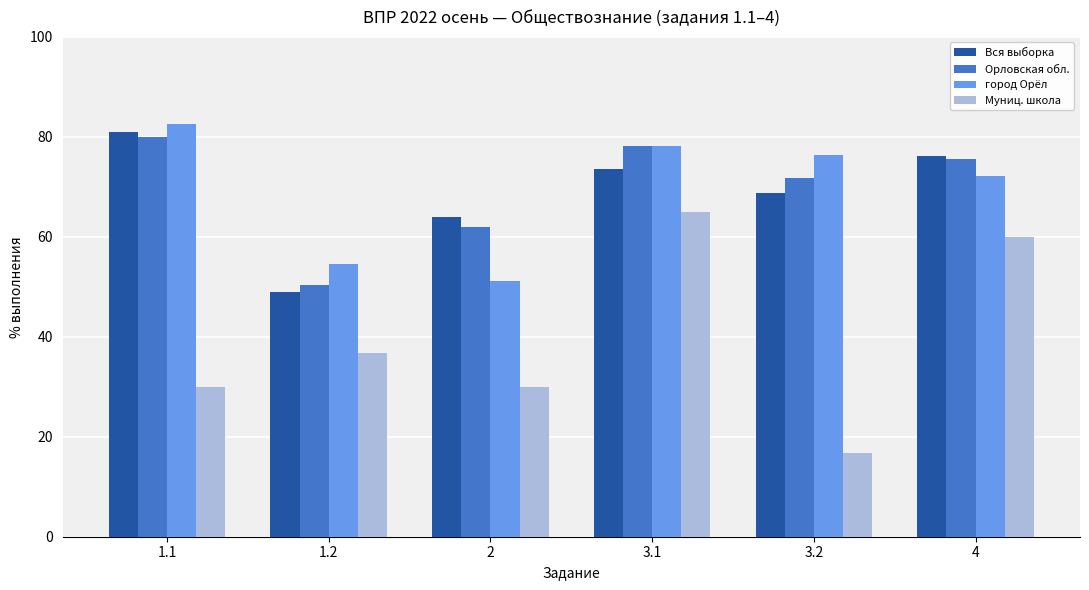

What is the label of the 4th bar from the left?

3.1